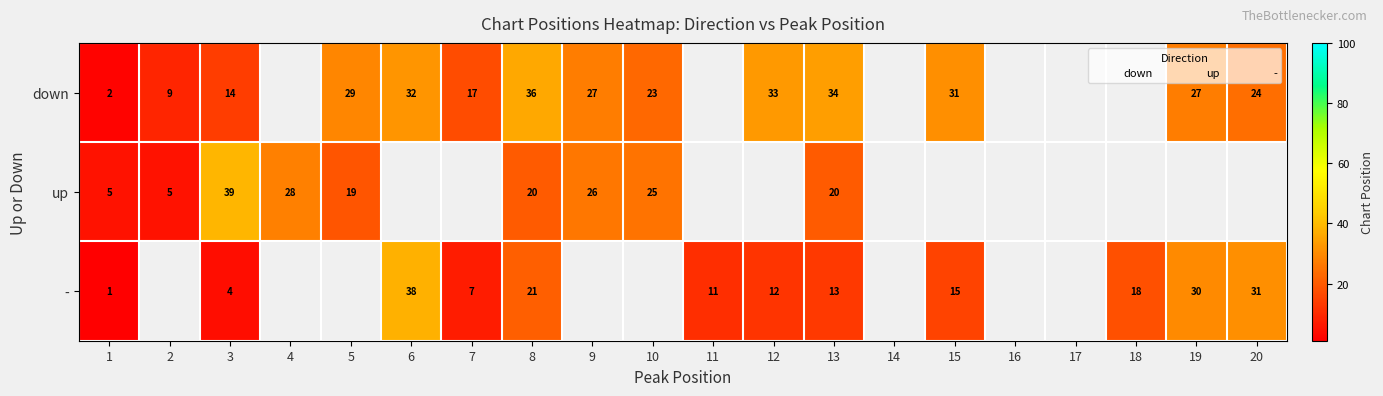

How many data points does each series have?

20